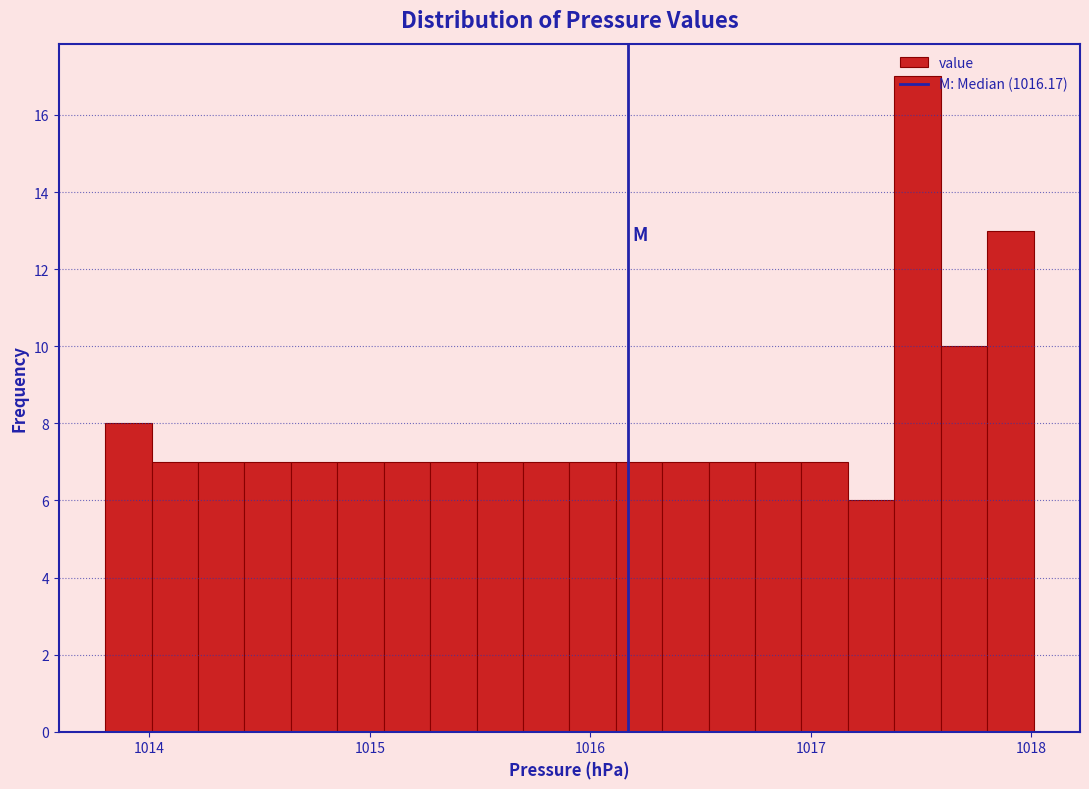

Read against the x-axis, roughly where is the centre of the tallest bar?

1017.5